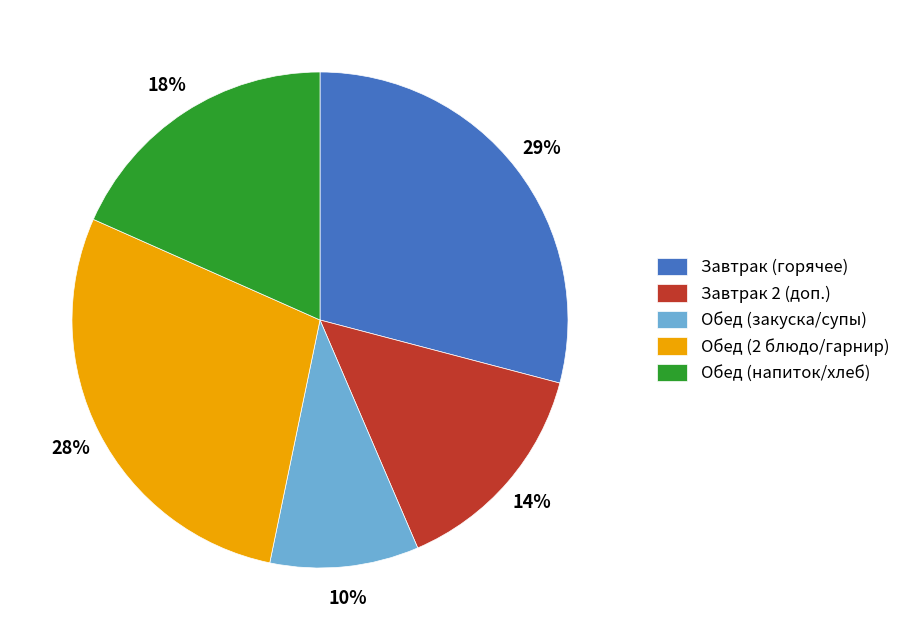

True or false: Обед (напиток/хлеб) accounts for 25% of the total.

False